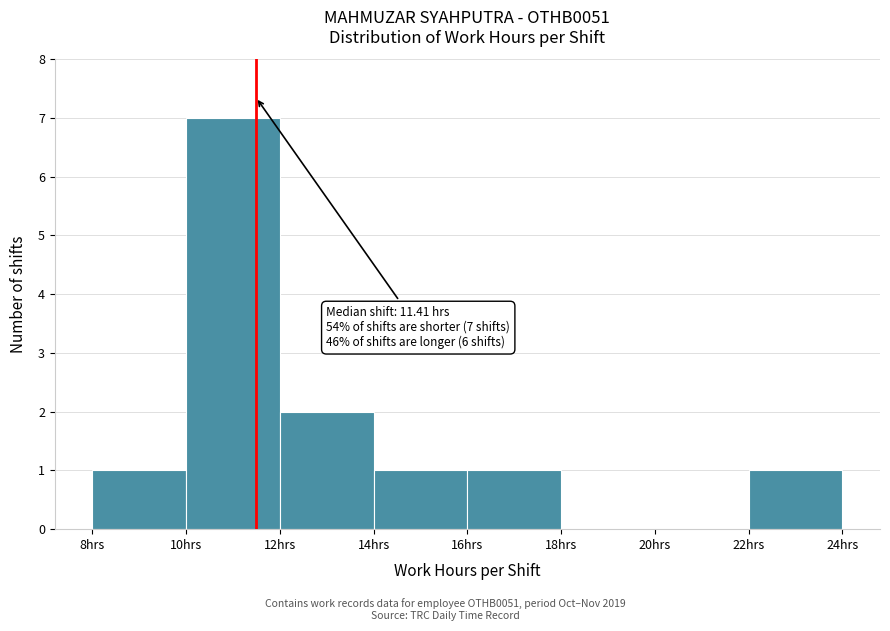

Over which range of the x-axis is the bar tallest?

10 to 12